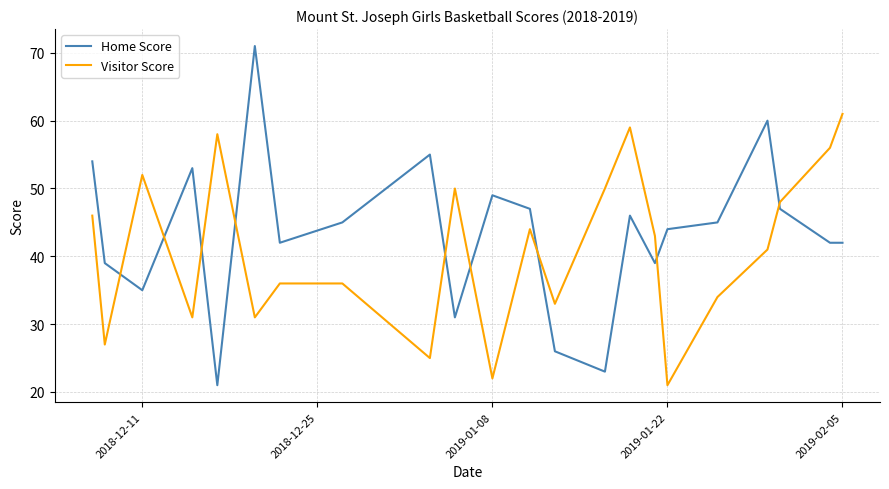

How many intersections are there between Visitor Score and Home Score?

9